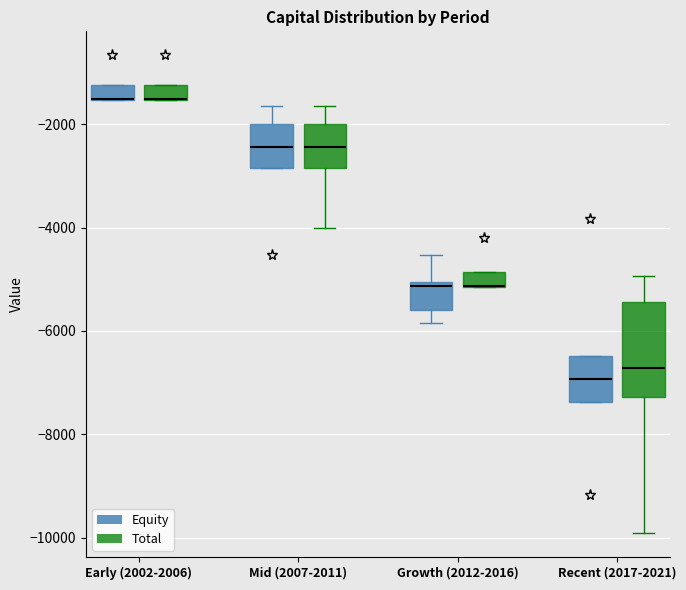

Where is the lower edge of the box for Early (2002-2006) (Equity) on the y-axis? The values are not printed on the chart, so give them approximately, as read against the axis.

-1600